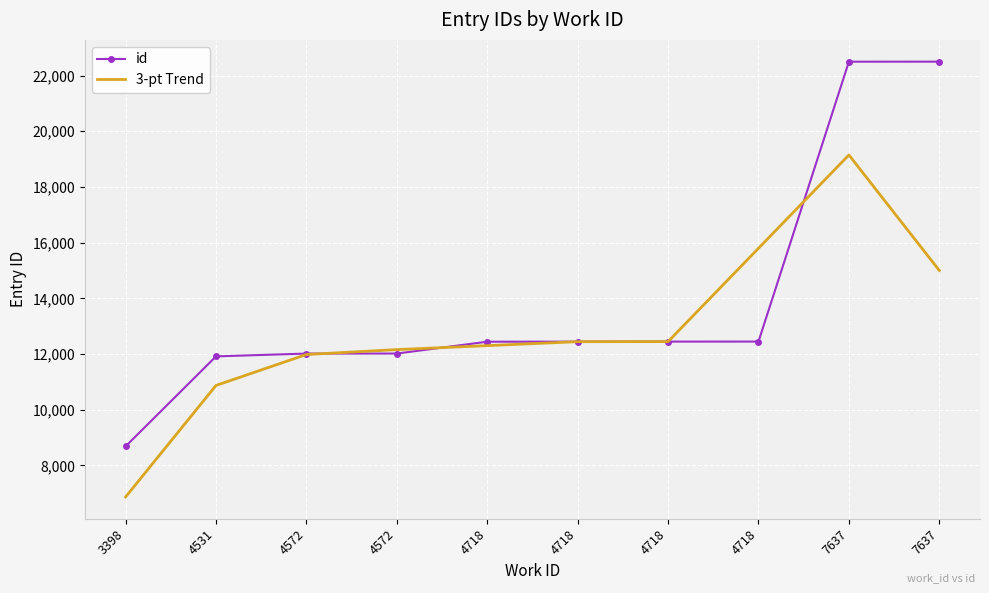

Where do 3-pt Trend and id first cross each other?

4572 and 4572